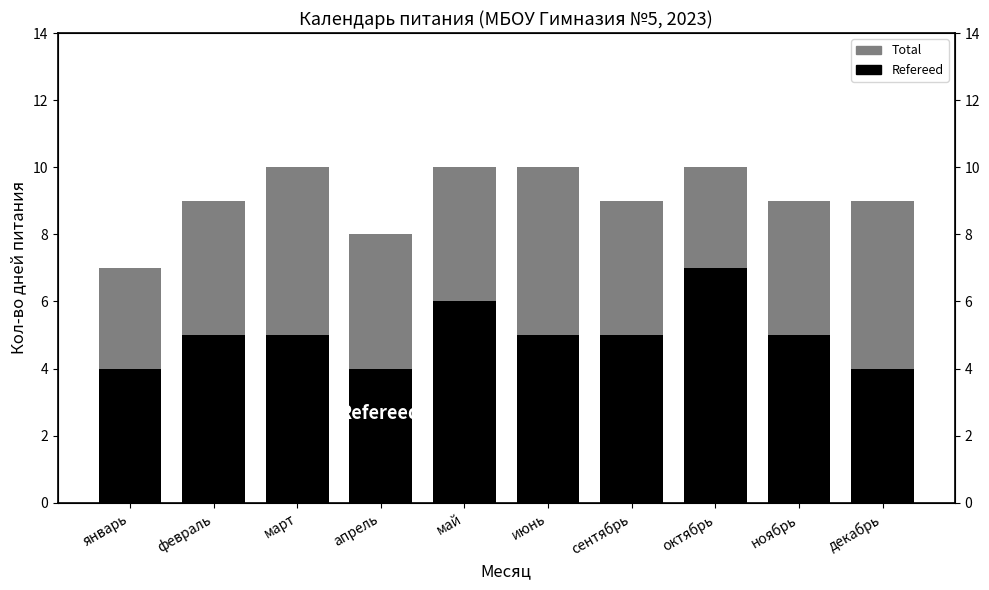

At which label does Refereed first exceed 5?

май